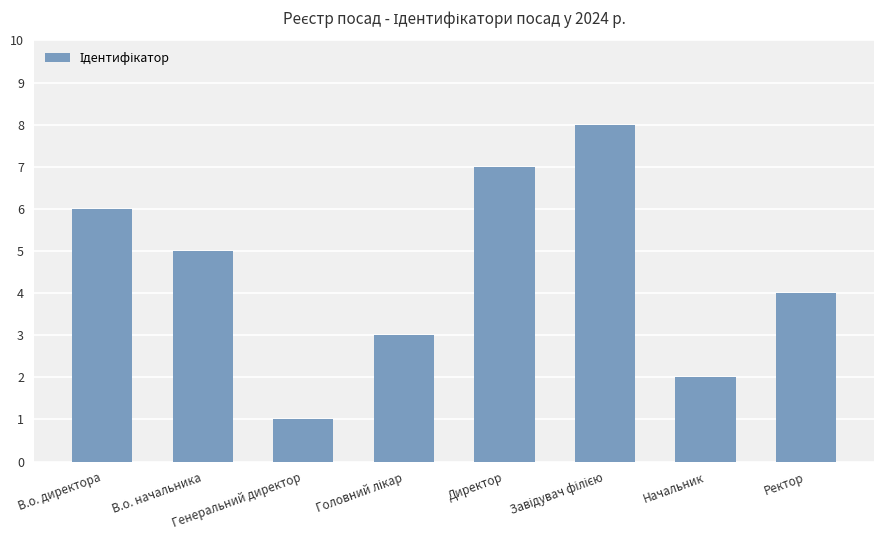

What is the change in value from В.о. директора to Генеральний директор?

-5